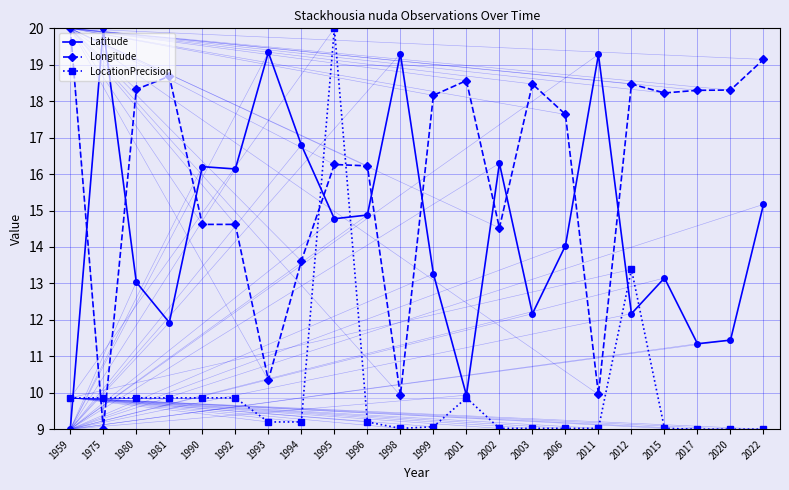

Which series has the largest total across all categories?

Longitude